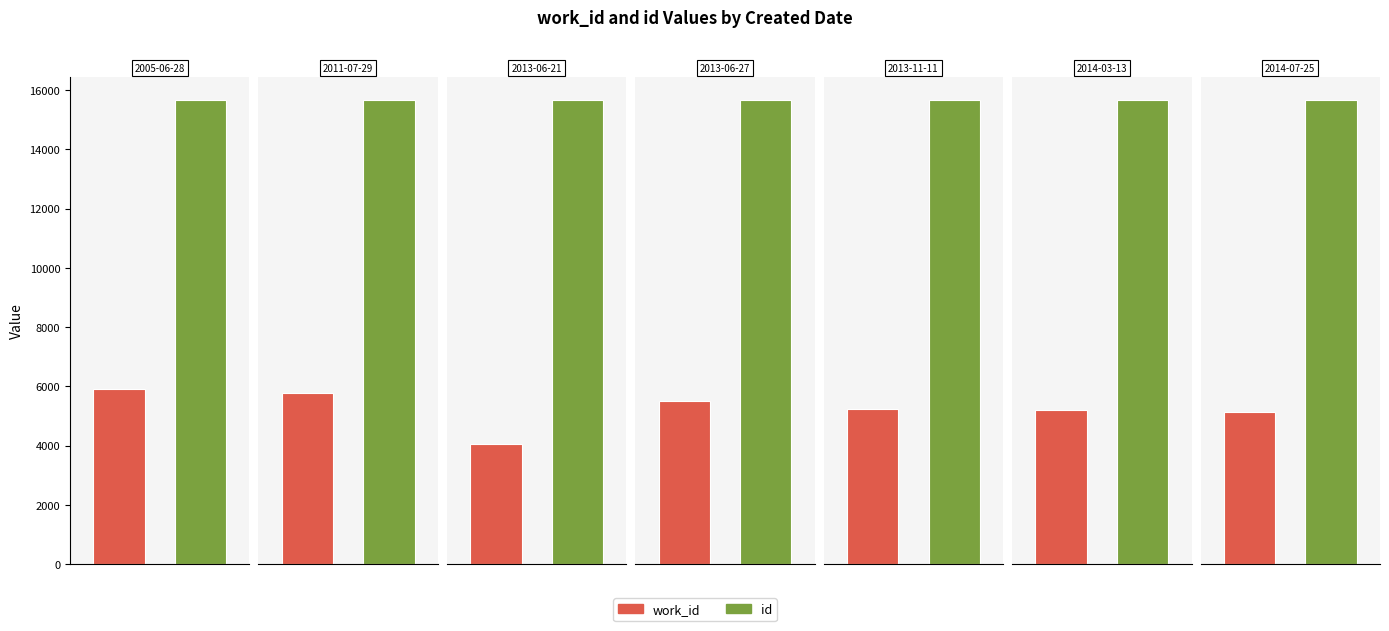

What are all the series names shown in the legend?

work_id, id